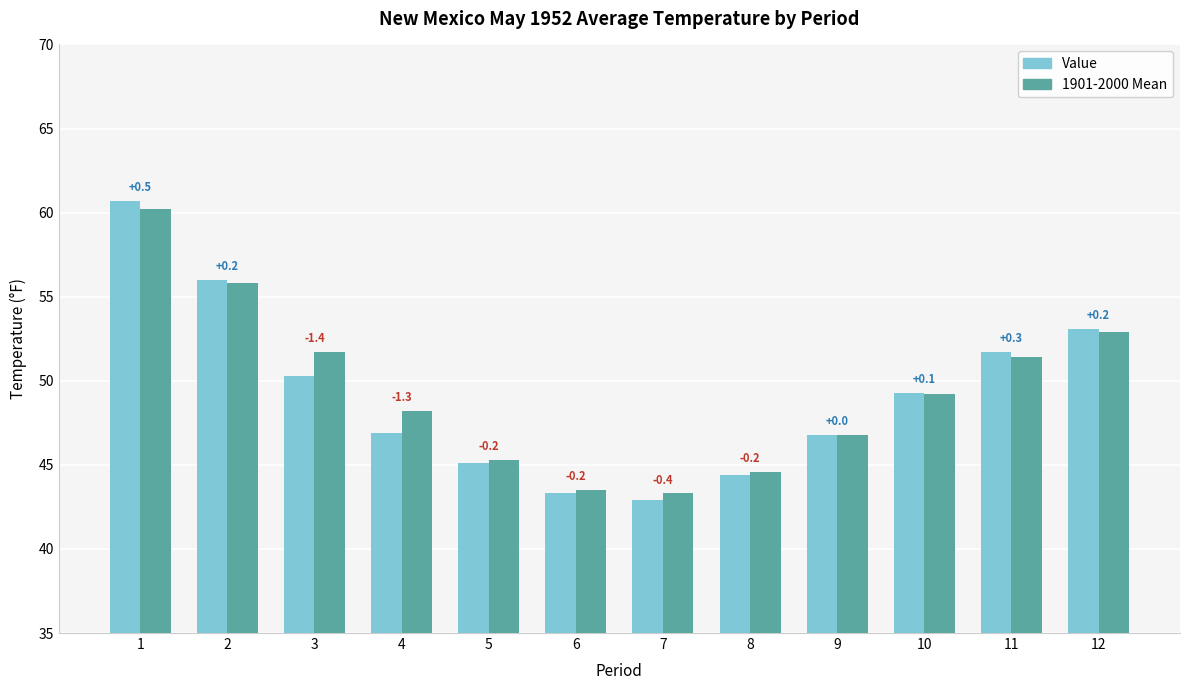

Are the bars grouped side by side (vs. stacked)?

Yes